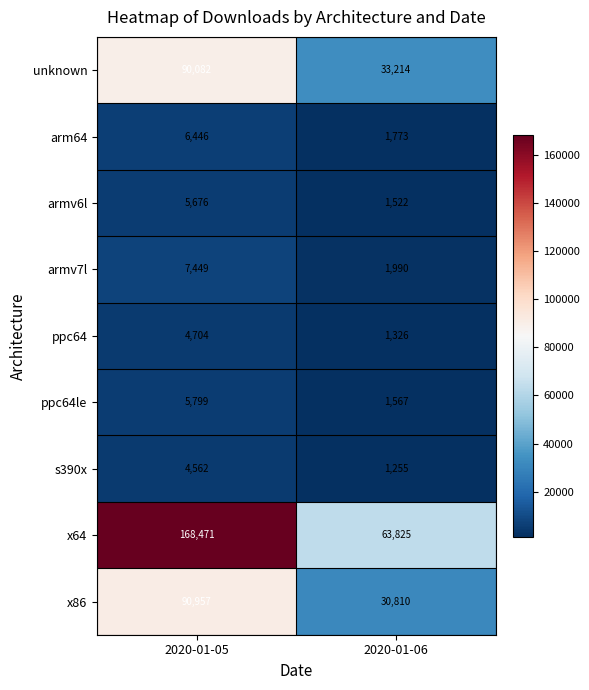

Rank the series at 2020-01-05 from lowest to highest value.

s390x, ppc64, armv6l, ppc64le, arm64, armv7l, unknown, x86, x64